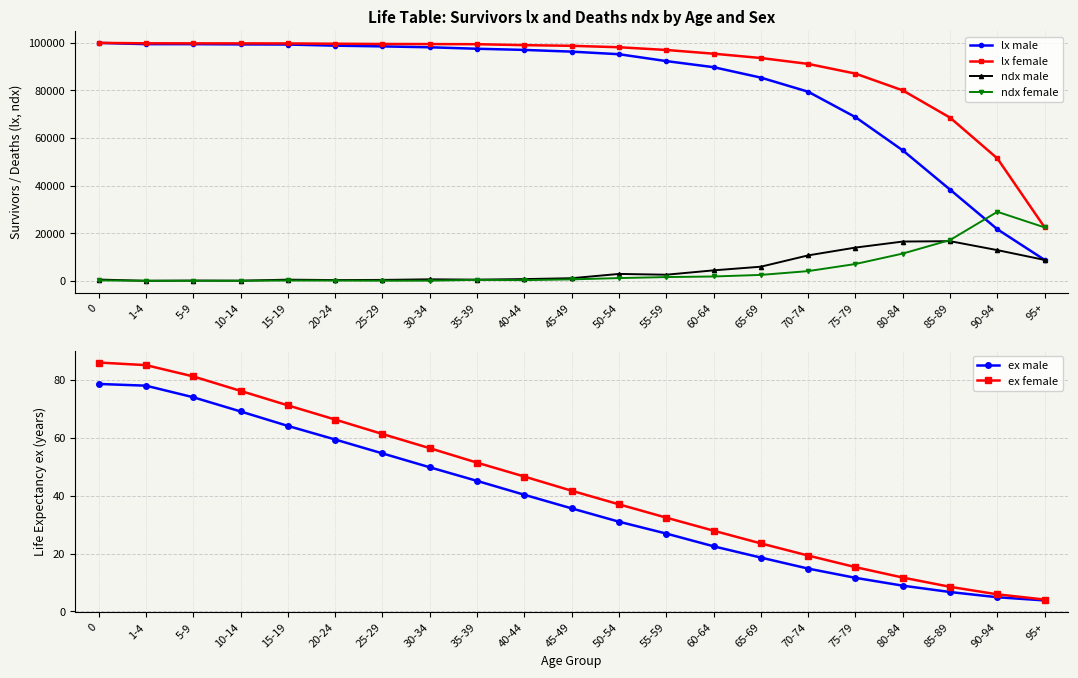

What position from the left is 65-69?

15